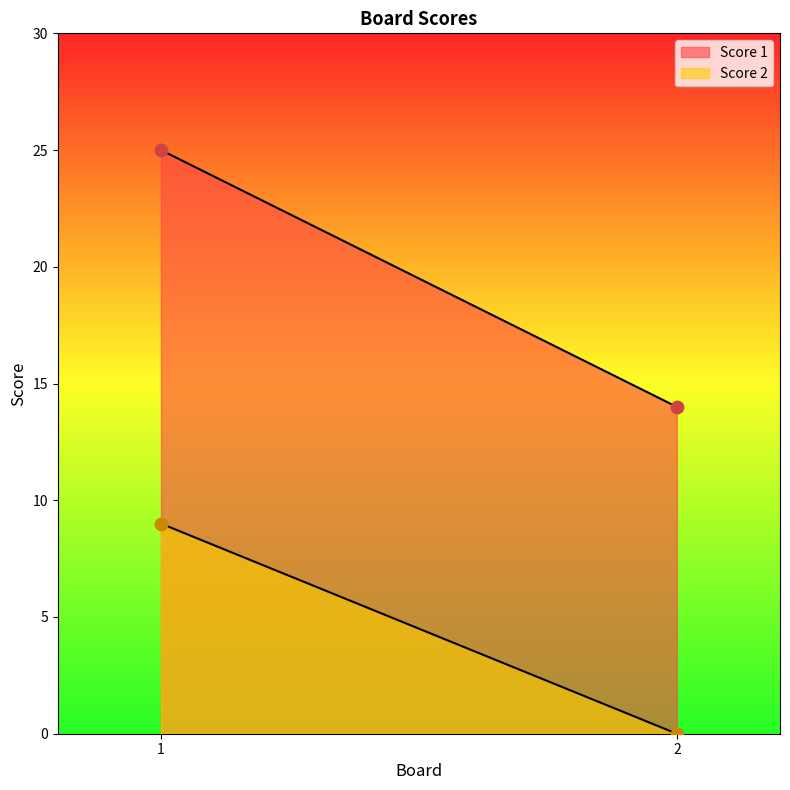

Which series reaches the maximum Y coordinate?

Score 1